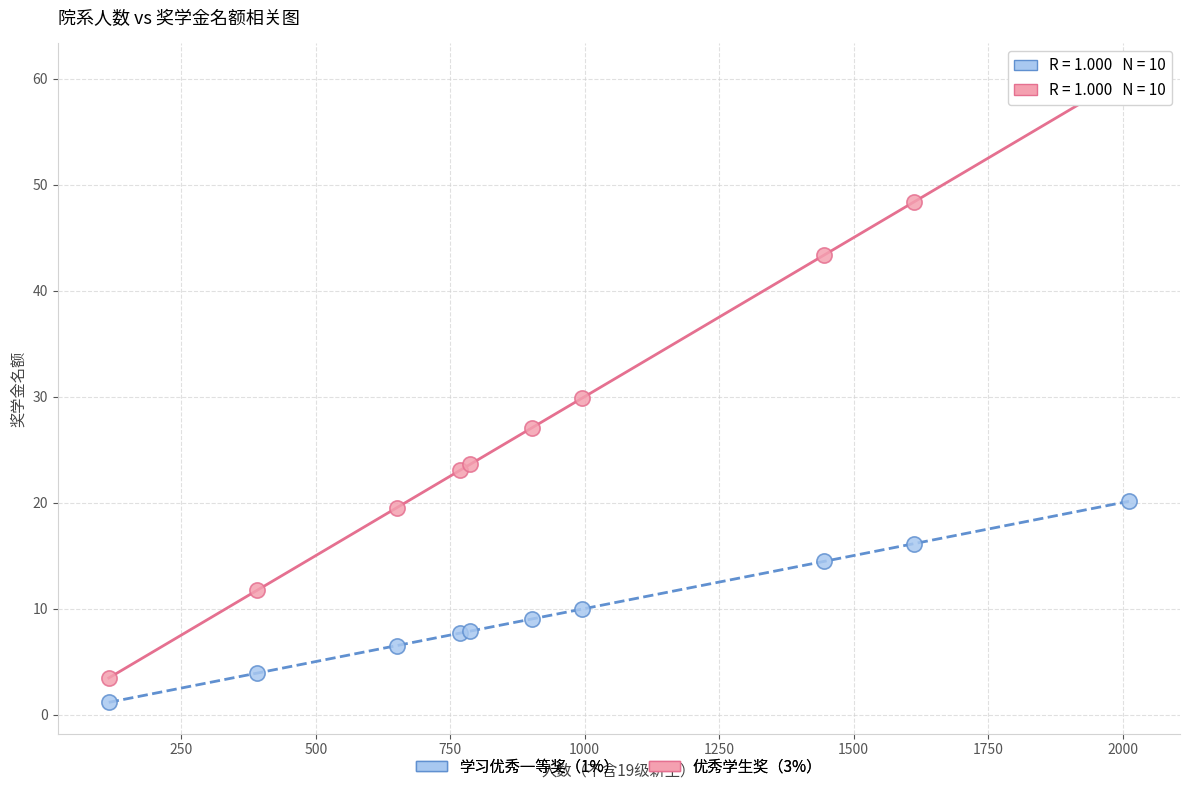

Which series reaches the maximum Y coordinate?

优秀学生奖（3%）